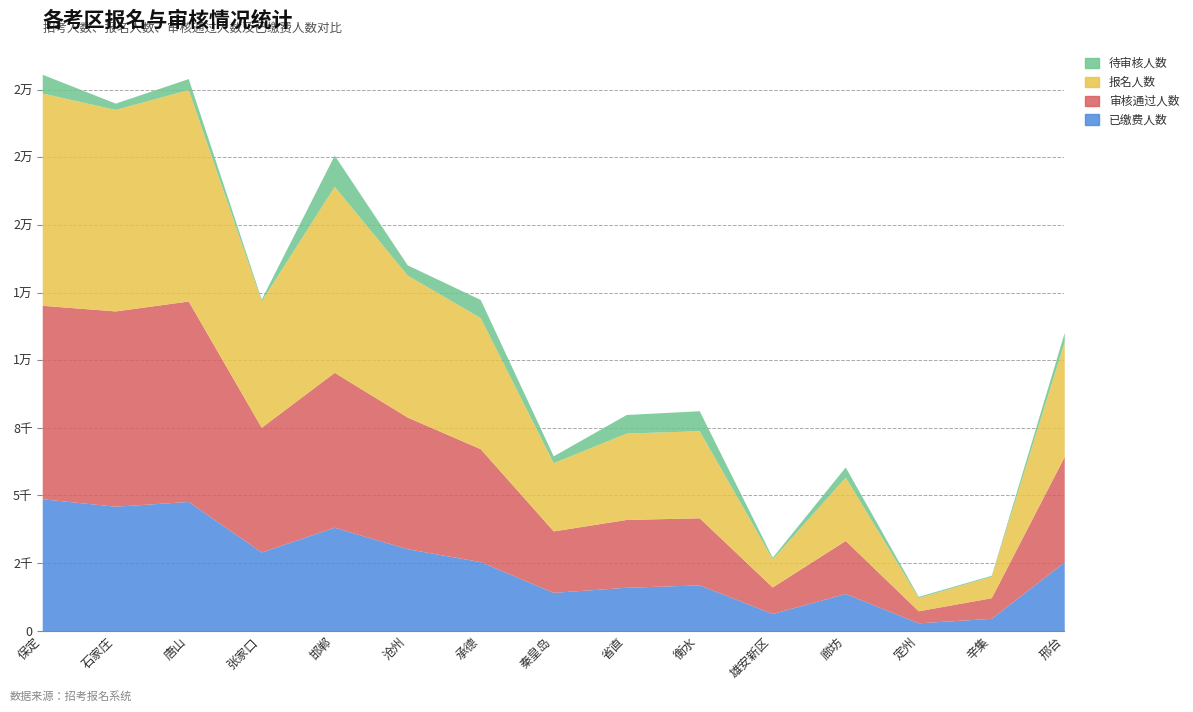

At which label does 待审核人数 first exceed 379?

保定